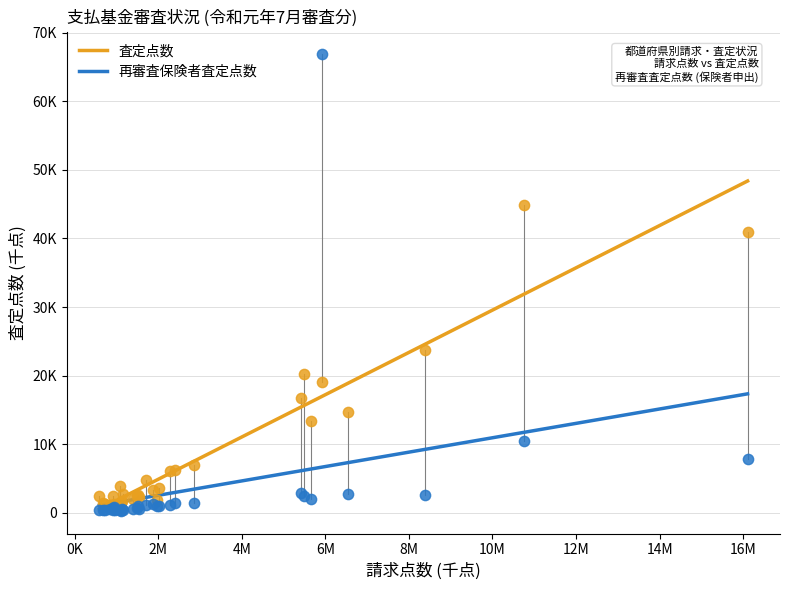

Which series contains the highest Y value?

再審査保険者査定点数